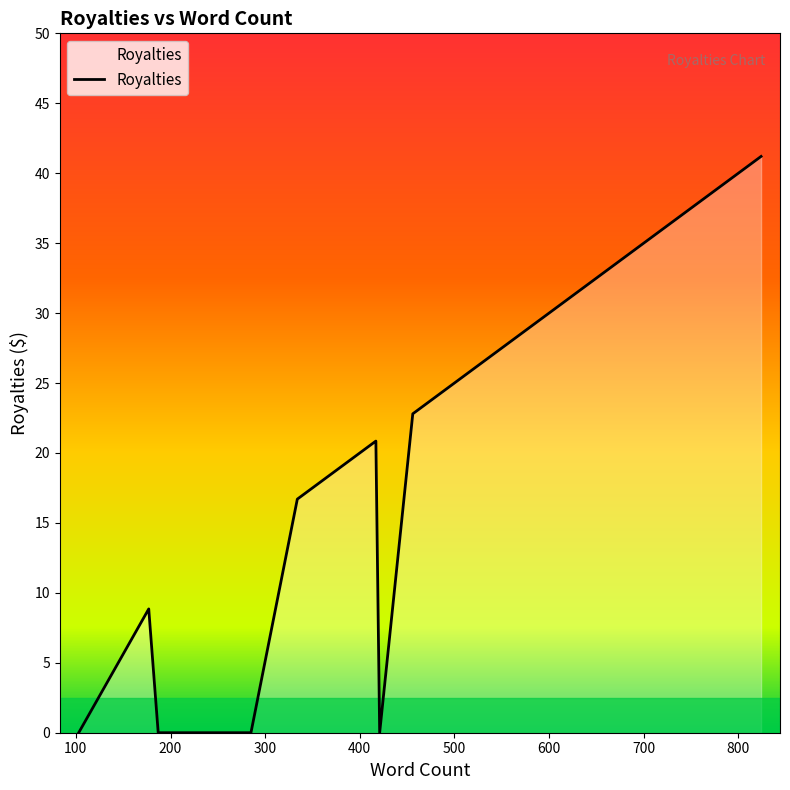

What is the greatest value displayed?

41.2